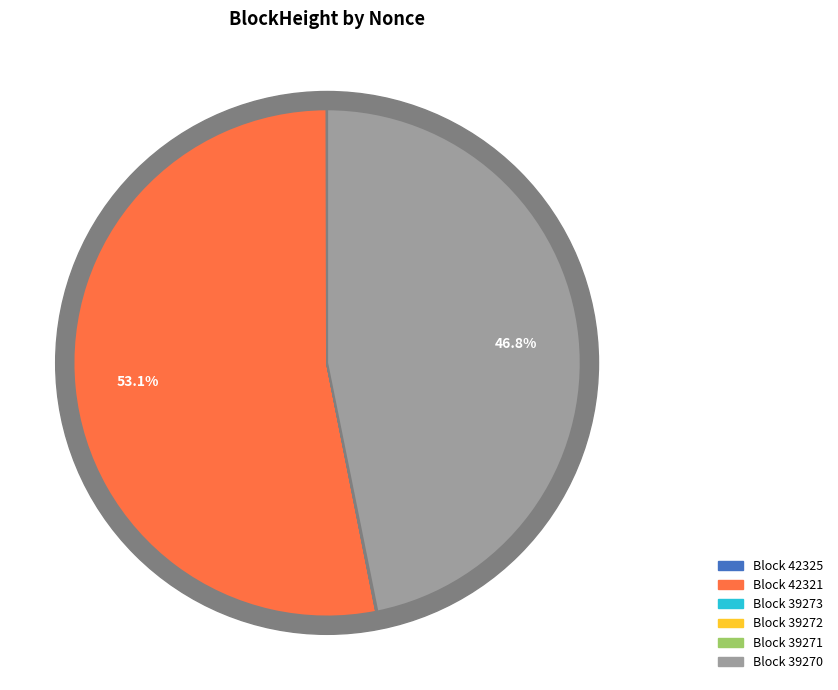

How many segments does this pie chart have?

6